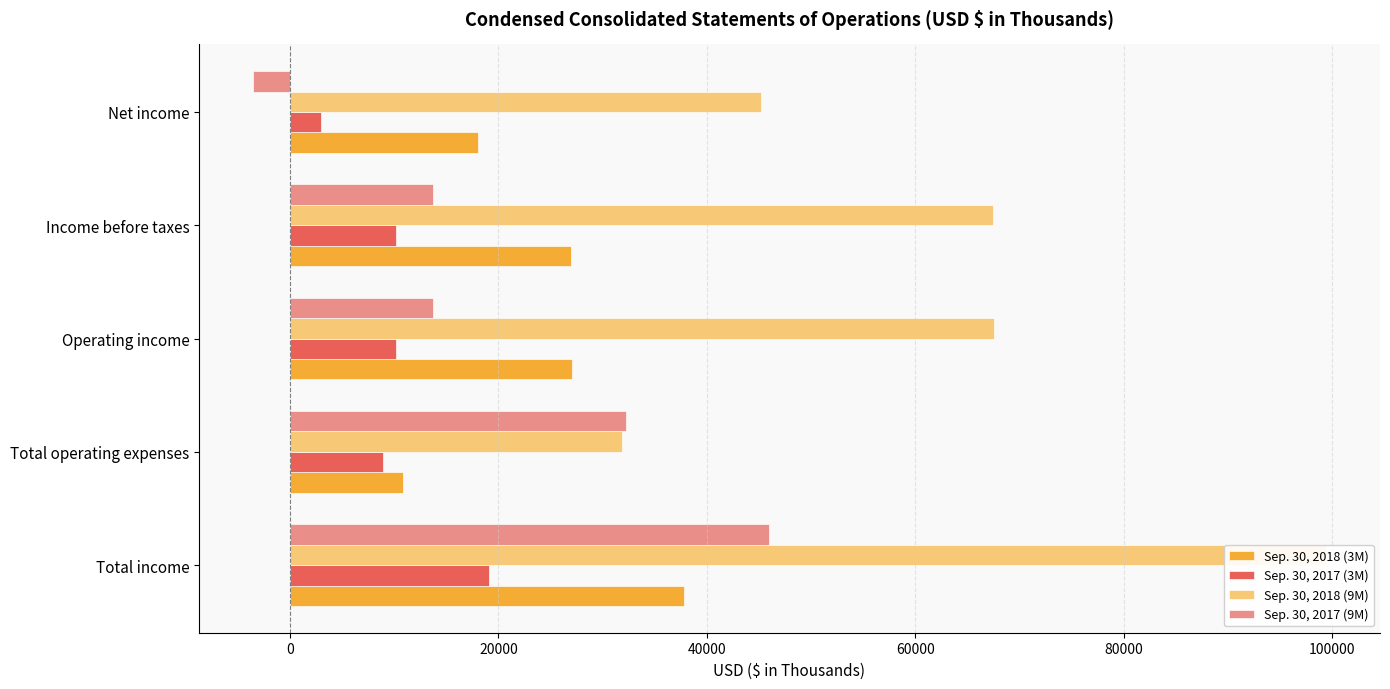

The value of Sep. 30, 2018 (9M) at Net income is 67780. True or false?

False